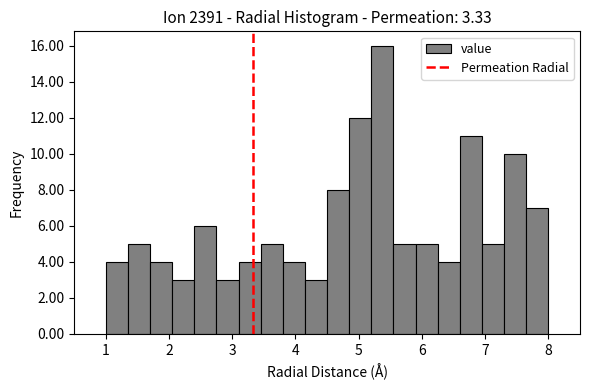

Around what value on the x-axis is the tallest bar? Give the approximate position of its centre, as read against the axis.

5.4